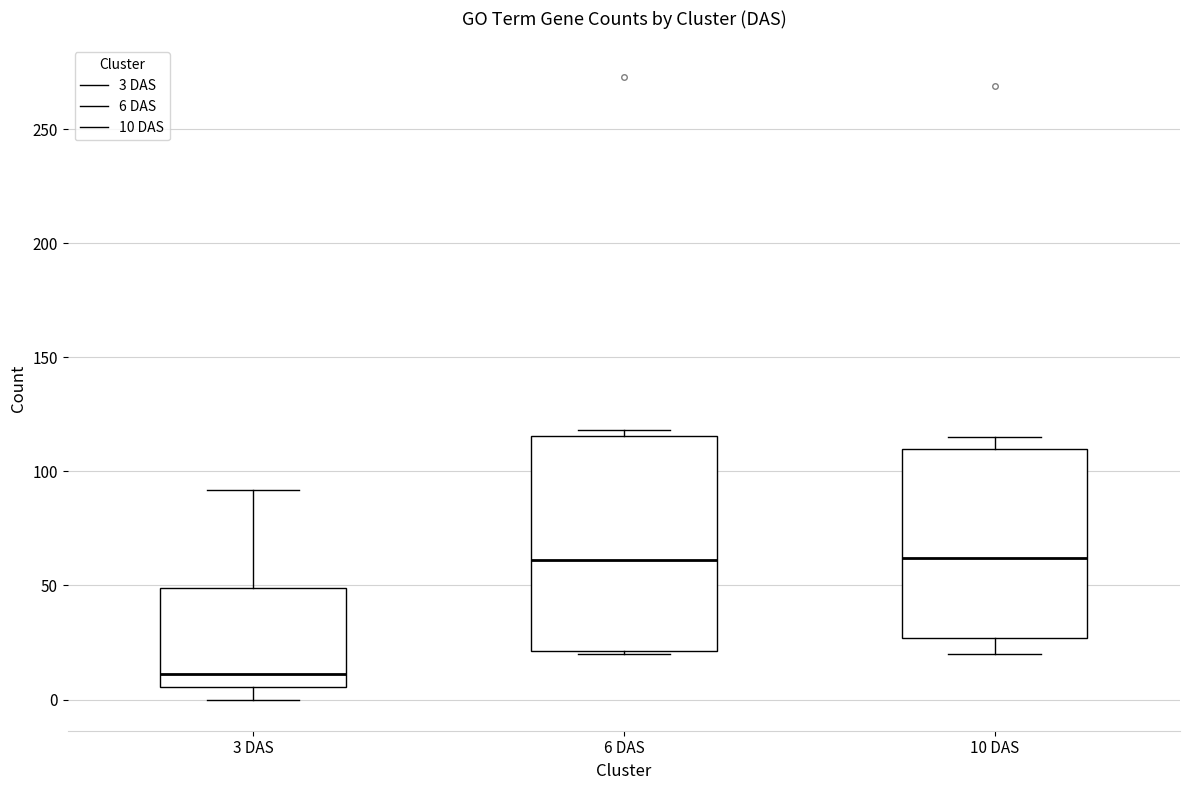

Reading left to right, transcribe this box plot: for each box, give where its median line is, the range the box spans, and where its two whiskers end, as read against the y-axis. The values are not printed on the chart, so give them approximately, as read against the axis.

3 DAS: median 10, box 5 to 50, whiskers 0 to 90
6 DAS: median 60, box 20 to 115, whiskers 20 to 120
10 DAS: median 60, box 25 to 110, whiskers 20 to 115